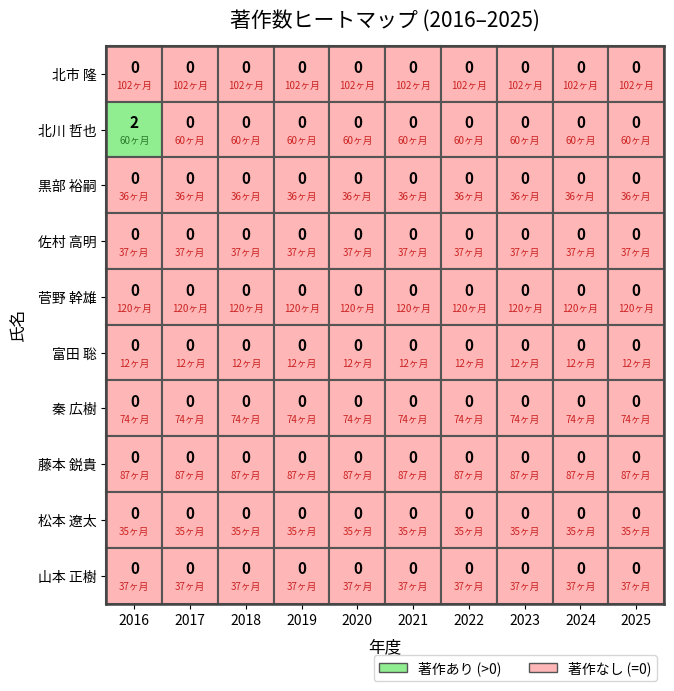

Reading left to right, what are all the values shown in this chart?

北市 隆: 0=0	1=0	2=0	3=0	4=0	5=0	6=0	7=0	8=0	9=0
北川 哲也: 0=2	1=0	2=0	3=0	4=0	5=0	6=0	7=0	8=0	9=0
黒部 裕嗣: 0=0	1=0	2=0	3=0	4=0	5=0	6=0	7=0	8=0	9=0
佐村 高明: 0=0	1=0	2=0	3=0	4=0	5=0	6=0	7=0	8=0	9=0
菅野 幹雄: 0=0	1=0	2=0	3=0	4=0	5=0	6=0	7=0	8=0	9=0
富田 聡: 0=0	1=0	2=0	3=0	4=0	5=0	6=0	7=0	8=0	9=0
秦 広樹: 0=0	1=0	2=0	3=0	4=0	5=0	6=0	7=0	8=0	9=0
藤本 鋭貴: 0=0	1=0	2=0	3=0	4=0	5=0	6=0	7=0	8=0	9=0
松本 遼太: 0=0	1=0	2=0	3=0	4=0	5=0	6=0	7=0	8=0	9=0
山本 正樹: 0=0	1=0	2=0	3=0	4=0	5=0	6=0	7=0	8=0	9=0